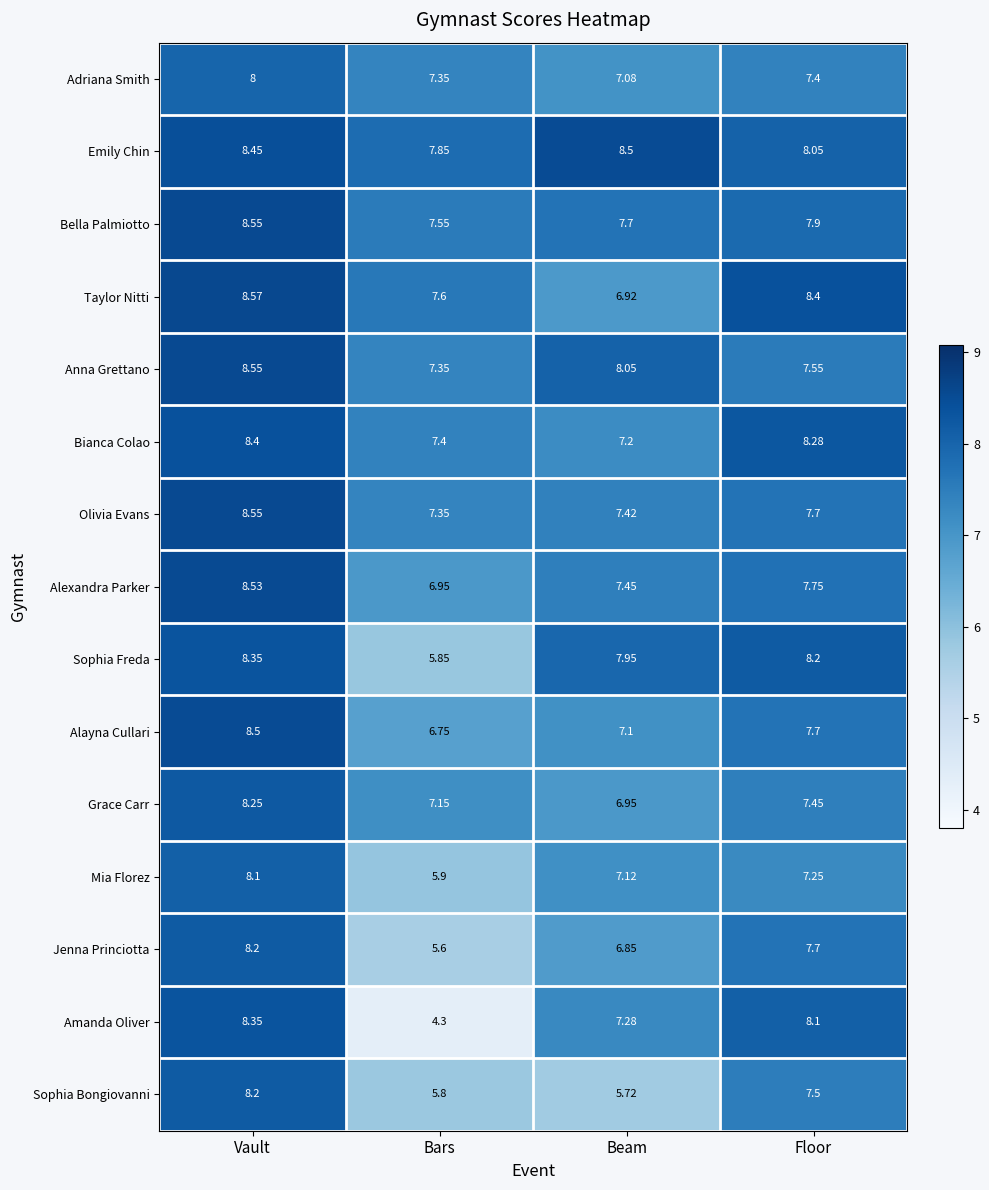

At how many categories does at least one series exceed 8?

3